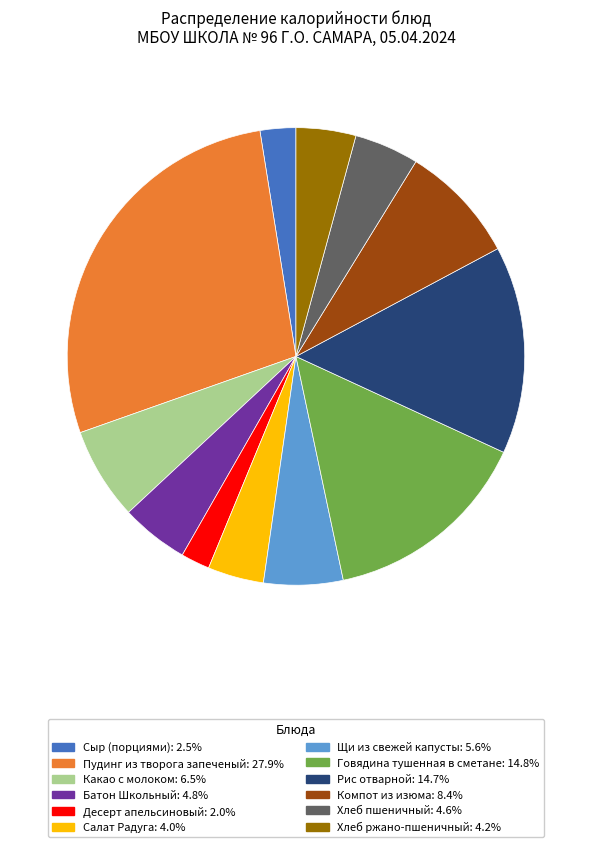

How many segments does this pie chart have?

12